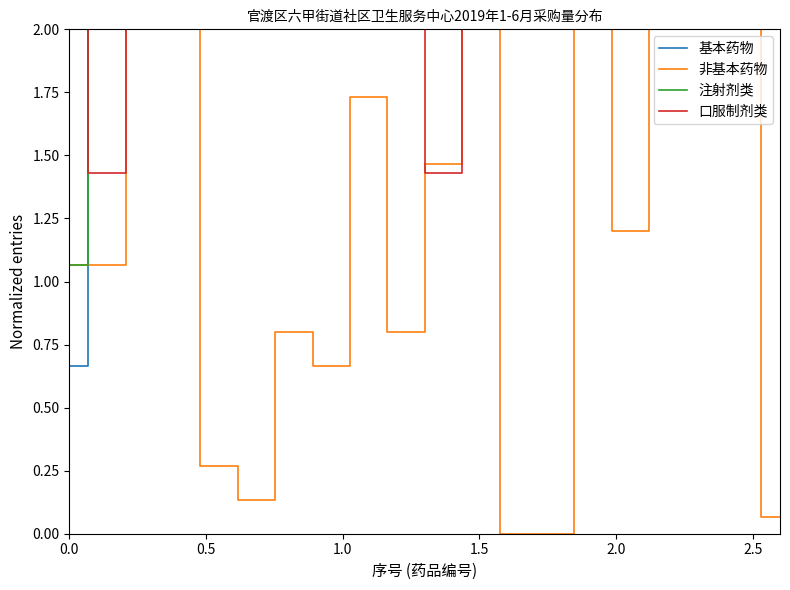

What is the lowest value of the 基本药物 series?

0.7